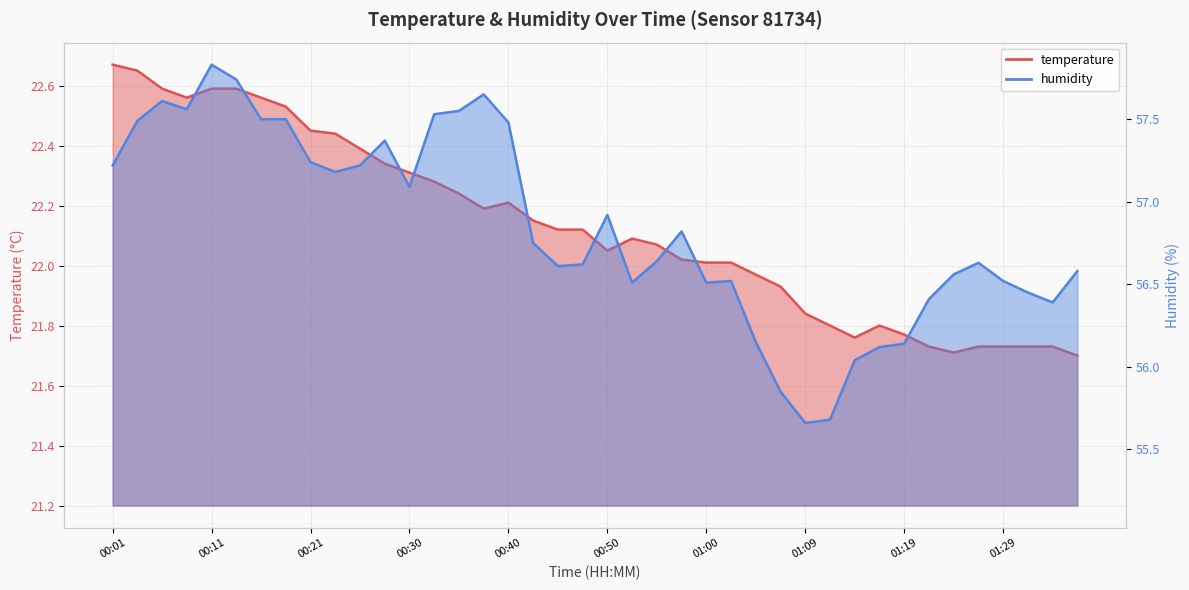

Which has a higher value, 00:11 or 00:43?

00:11